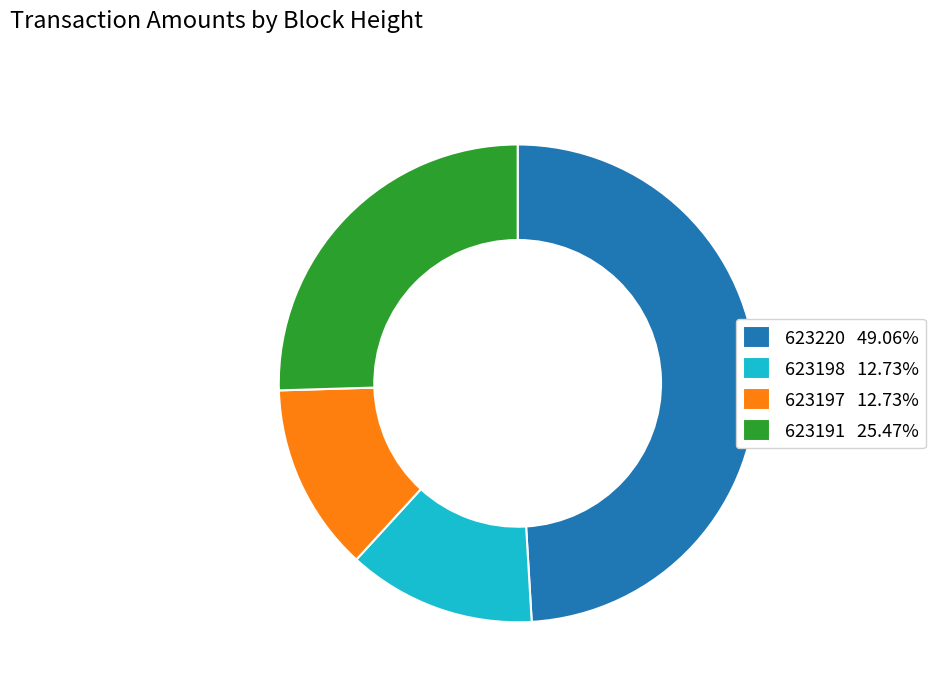

How many slices are in this pie chart?

4